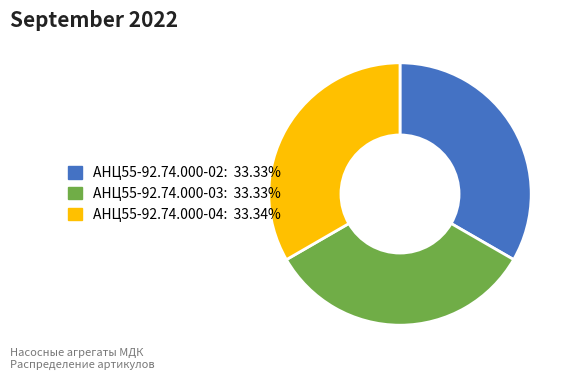

Combined, do АНЦ55-92.74.000-04 and АНЦ55-92.74.000-03 account for over 50%?

Yes